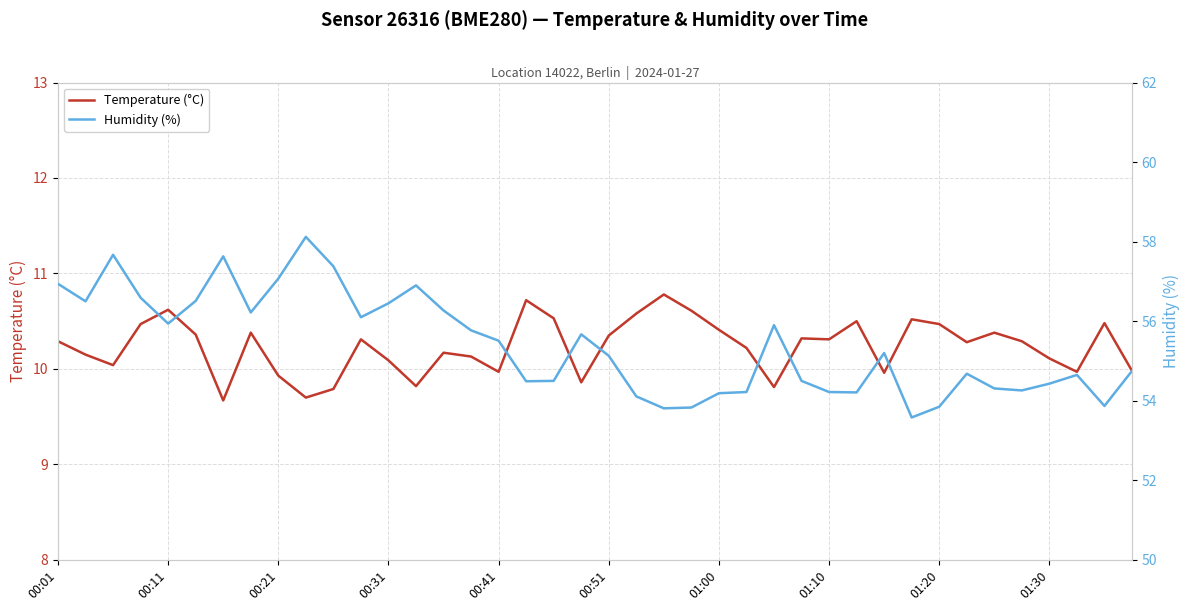

True or false: Humidity (%) and Temperature (°C) cross at least once.

False